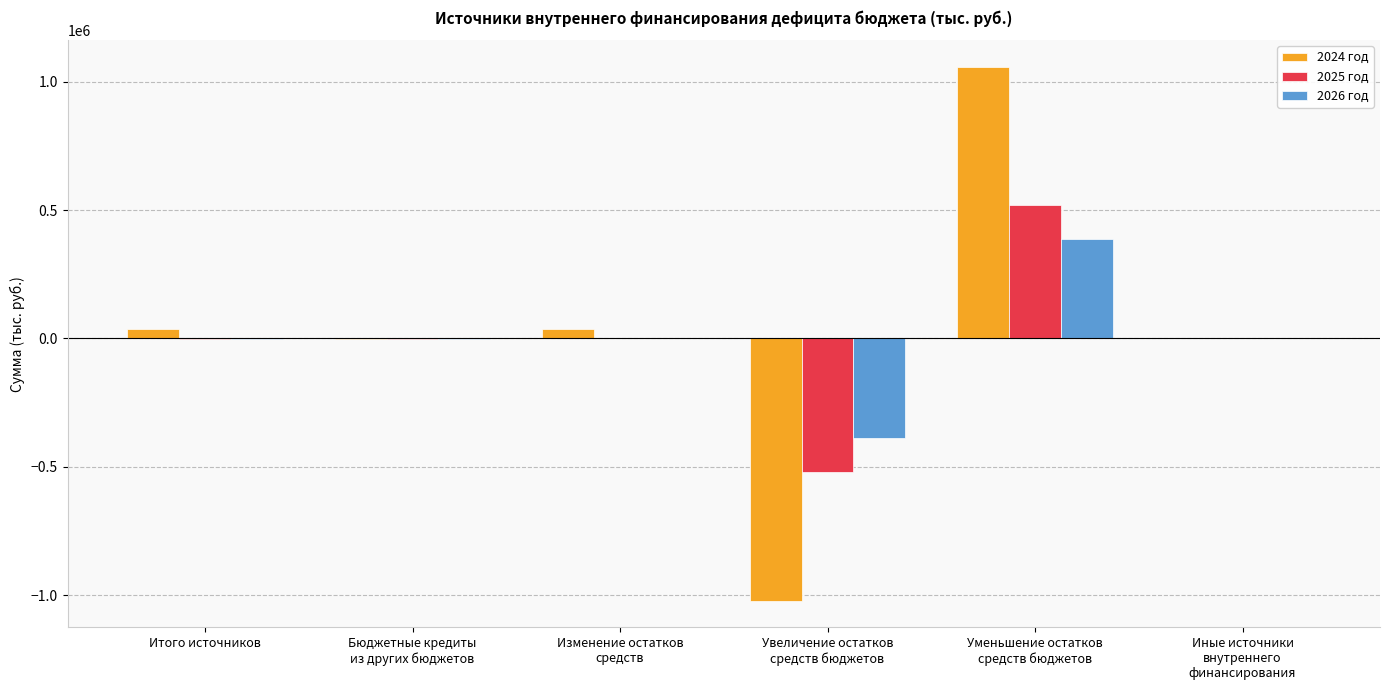

What is the sum of all 2024 год values?

107408.7